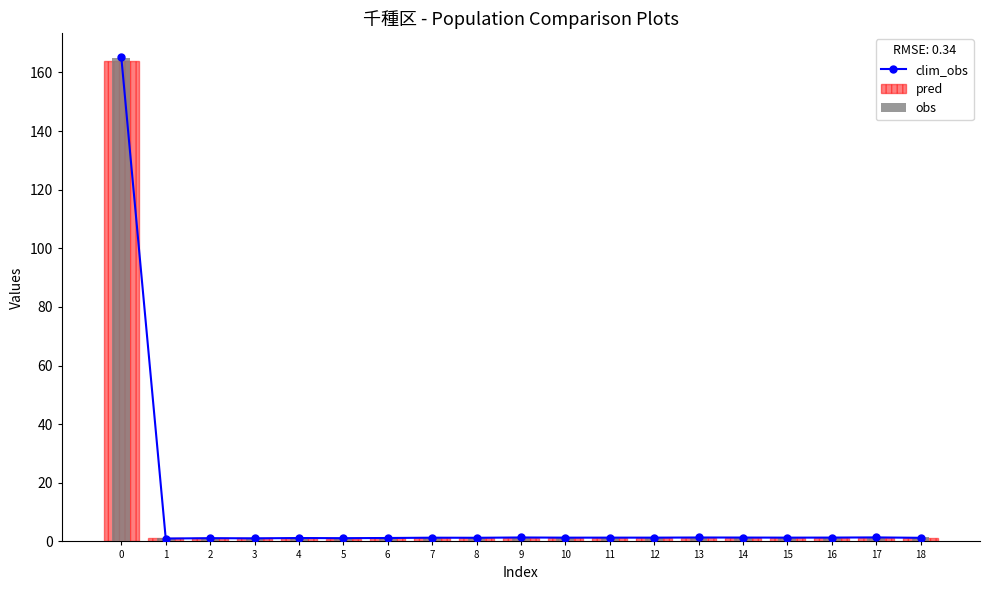

Does the chart contain stacked bars?

No